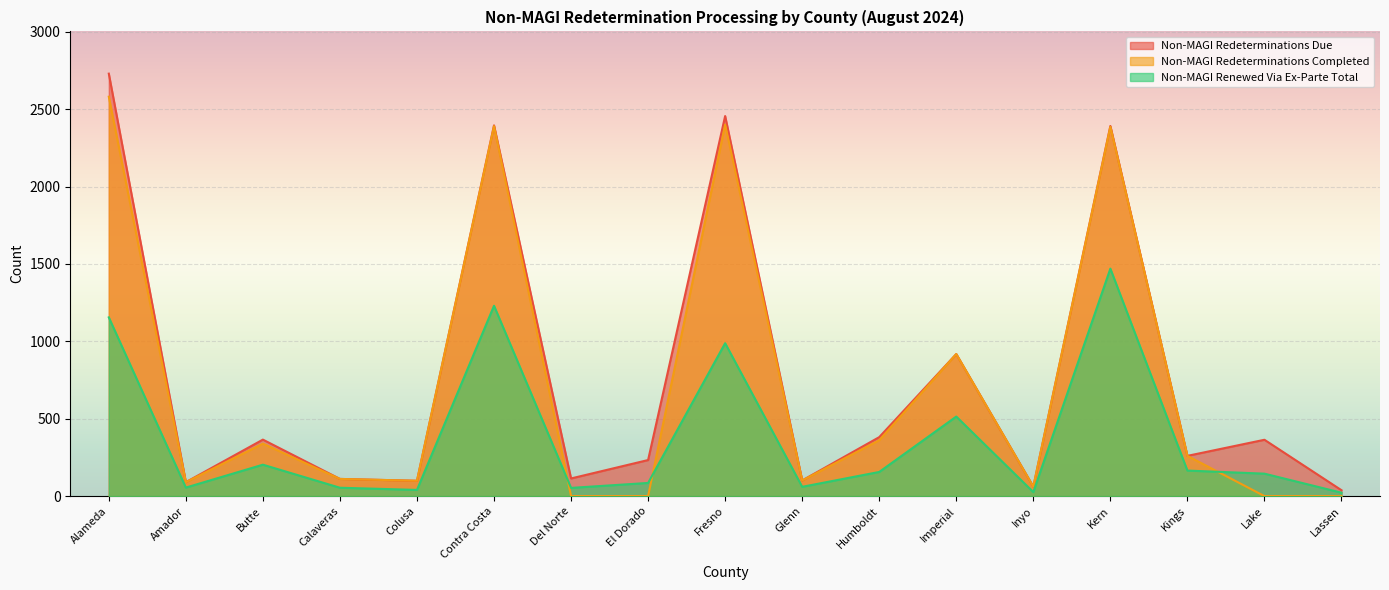

Where is the first local maximum for Non-MAGI Redeterminations Due?

Butte